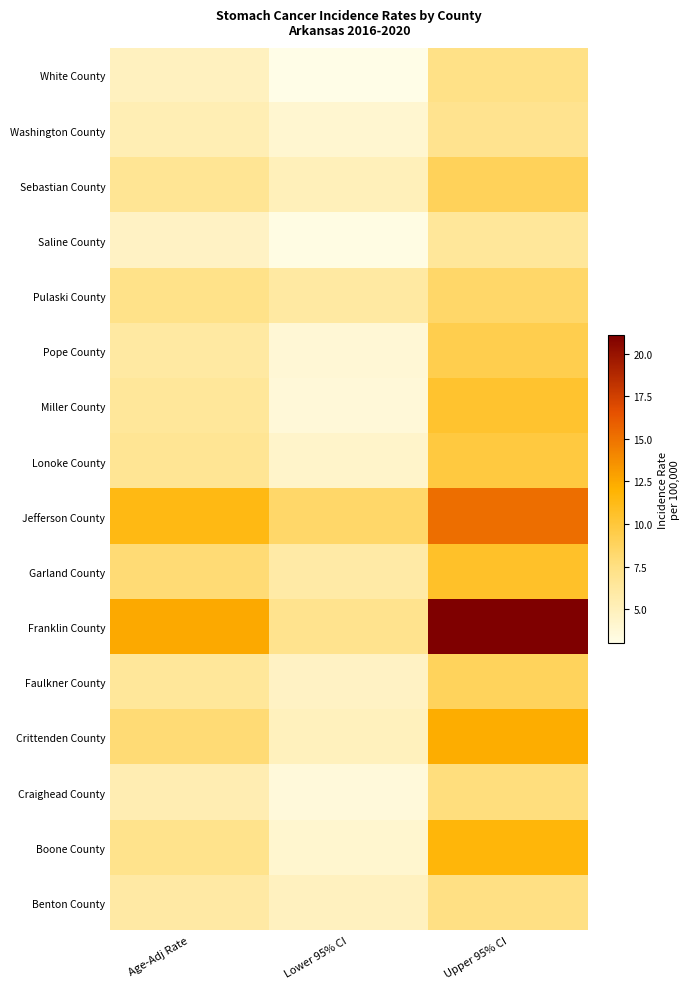

Reading left to right, what are all the values shown in this chart?

White County: Age-Adj Rate=4.8	Lower 95% CI=3.0	Upper 95% CI=7.3
Washington County: Age-Adj Rate=5.3	Lower 95% CI=4.0	Upper 95% CI=6.9
Sebastian County: Age-Adj Rate=6.7	Lower 95% CI=5.0	Upper 95% CI=8.9
Saline County: Age-Adj Rate=4.6	Lower 95% CI=3.2	Upper 95% CI=6.4
Pulaski County: Age-Adj Rate=7.2	Lower 95% CI=6.1	Upper 95% CI=8.4
Pope County: Age-Adj Rate=6.1	Lower 95% CI=3.8	Upper 95% CI=9.3
Miller County: Age-Adj Rate=6.4	Lower 95% CI=3.7	Upper 95% CI=10.4
Lonoke County: Age-Adj Rate=6.7	Lower 95% CI=4.3	Upper 95% CI=9.8
Jefferson County: Age-Adj Rate=11.4	Lower 95% CI=8.4	Upper 95% CI=15.2
Garland County: Age-Adj Rate=8.0	Lower 95% CI=5.9	Upper 95% CI=10.6
Franklin County: Age-Adj Rate=12.5	Lower 95% CI=7.0	Upper 95% CI=21.1
Faulkner County: Age-Adj Rate=6.4	Lower 95% CI=4.6	Upper 95% CI=8.8
Crittenden County: Age-Adj Rate=8.0	Lower 95% CI=4.9	Upper 95% CI=12.3
Craighead County: Age-Adj Rate=5.4	Lower 95% CI=3.6	Upper 95% CI=7.7
Boone County: Age-Adj Rate=7.1	Lower 95% CI=4.1	Upper 95% CI=11.7
Benton County: Age-Adj Rate=6.0	Lower 95% CI=4.8	Upper 95% CI=7.4